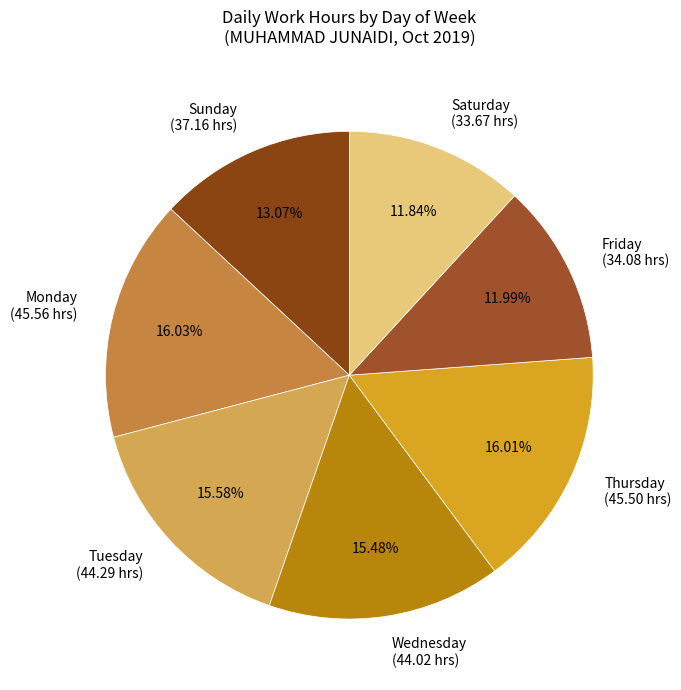

Is there any slice that represents more than half of the pie?

No